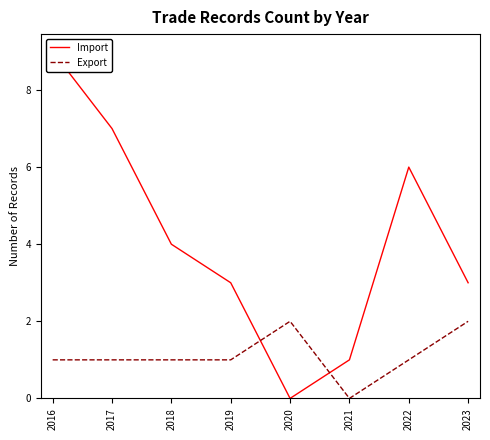

Does the chart display data point markers on the line(s)?

No